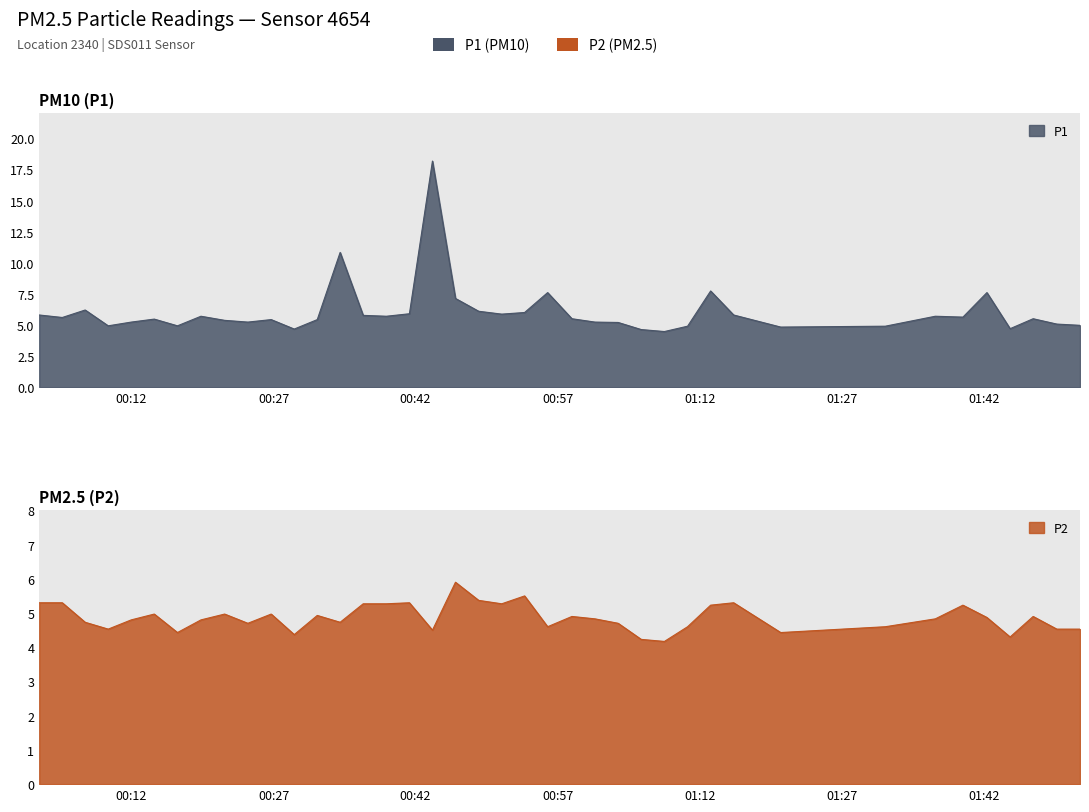

True or false: P2 has more than 2 points higher than both neighbors.

True